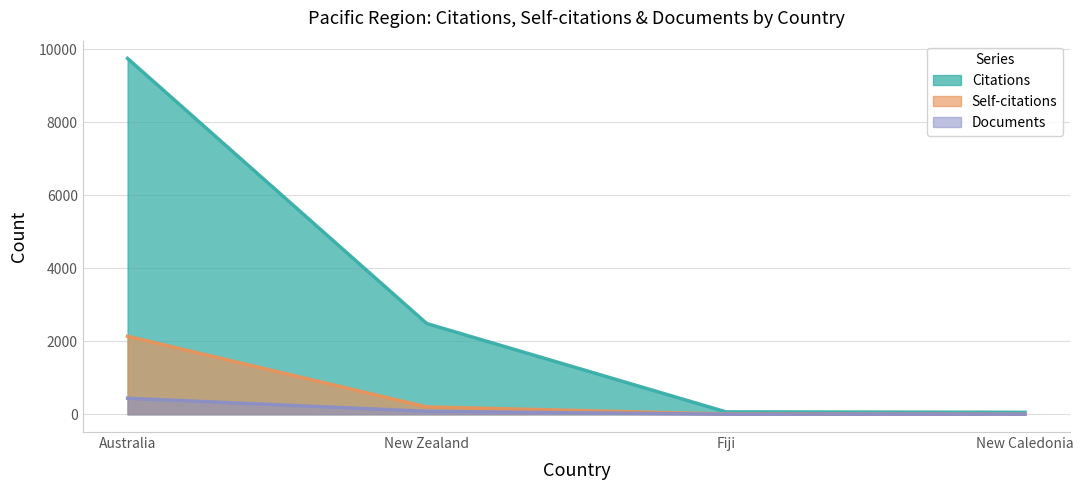

At which category does the chart reach its minimum across all series?

New Caledonia